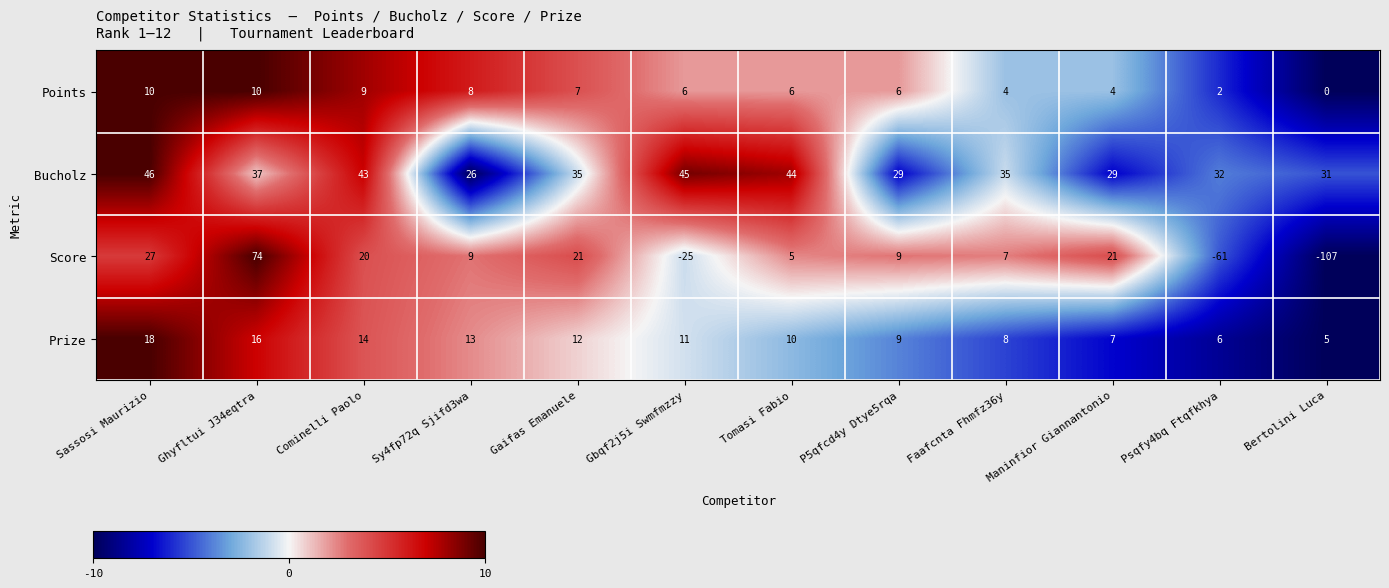

What is the difference between the highest and lowest values at Sassosi Maurizio?

36